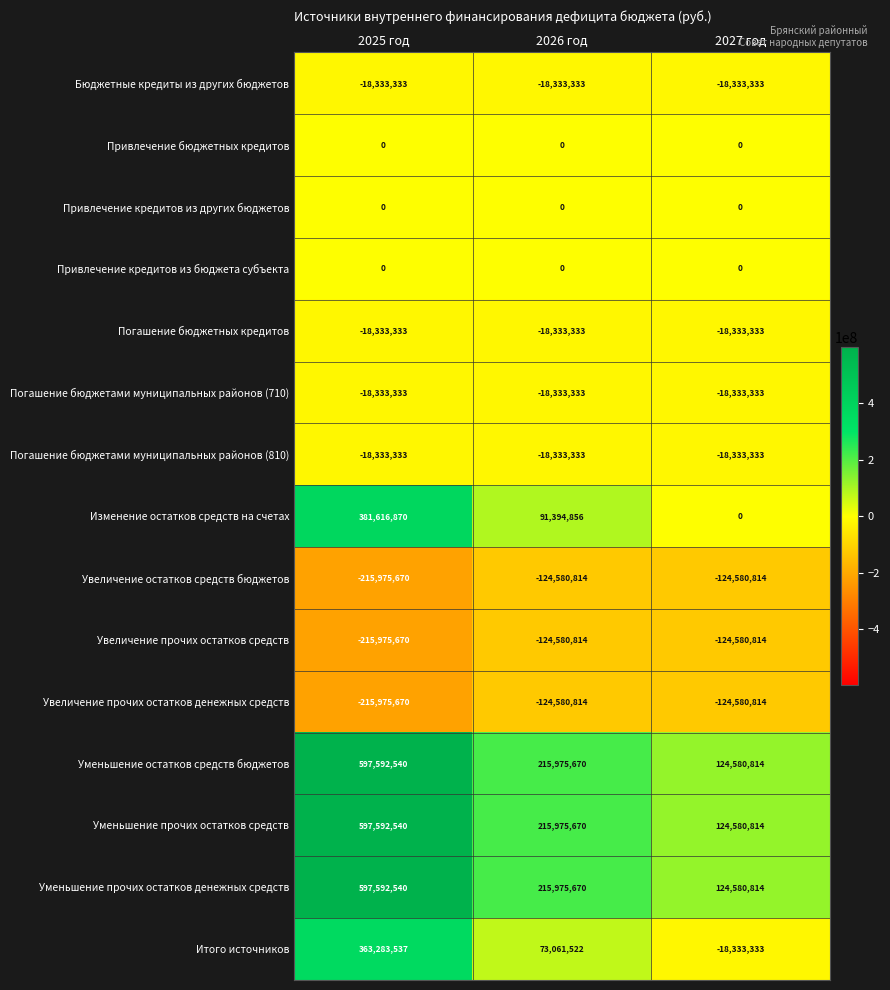

The value of Уменьшение прочих остатков средств at 2025 год is 356237332. True or false?

False